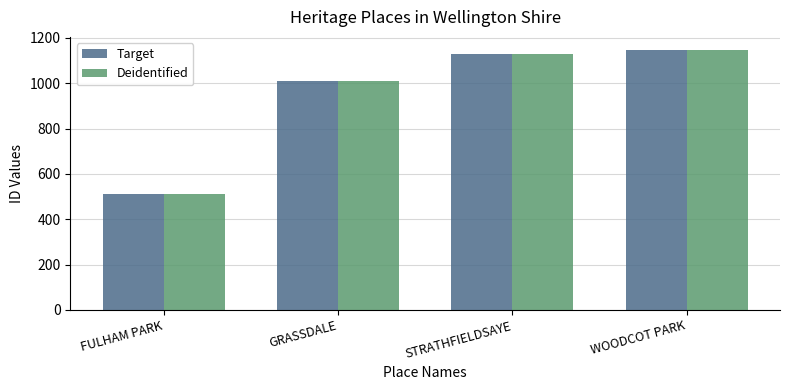

Is it true that Target equals 510 at FULHAM PARK?

True